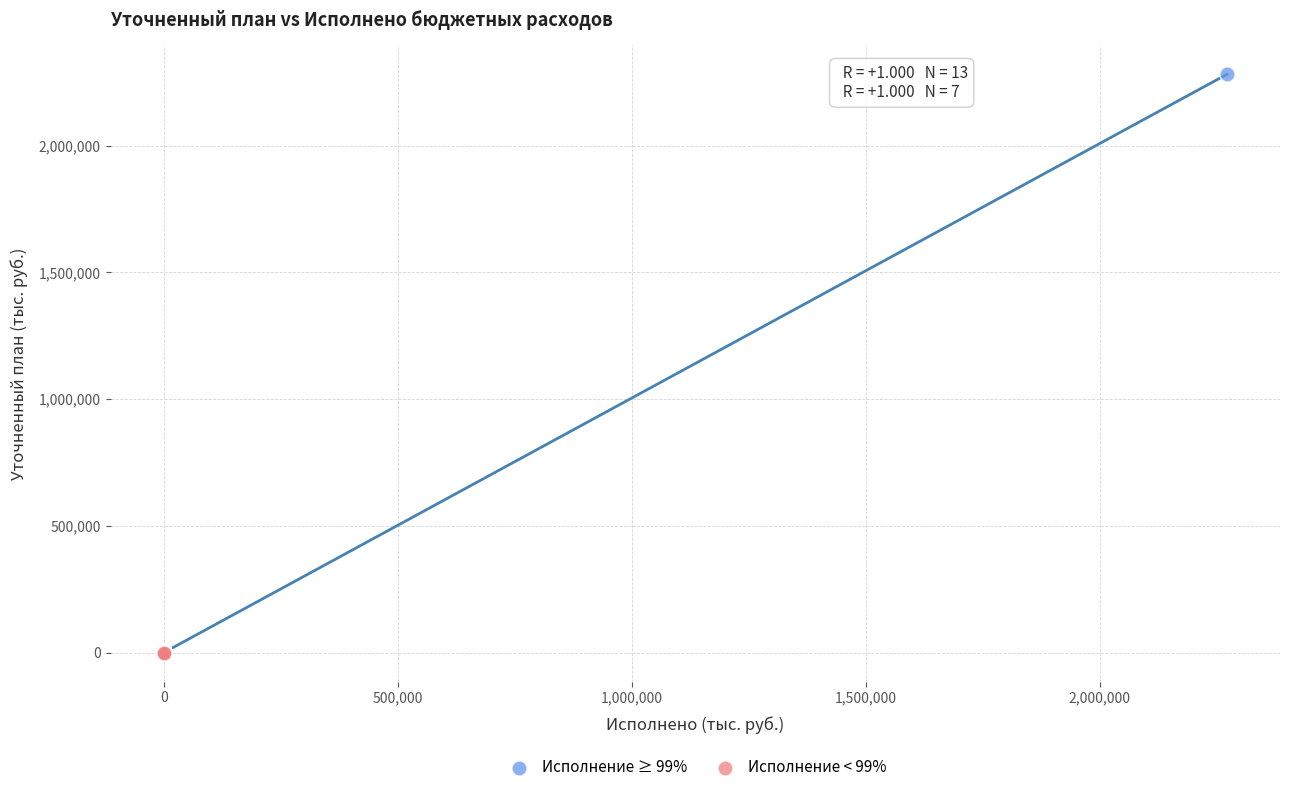

Which series reaches the maximum Y coordinate?

Исполнение ≥ 99%